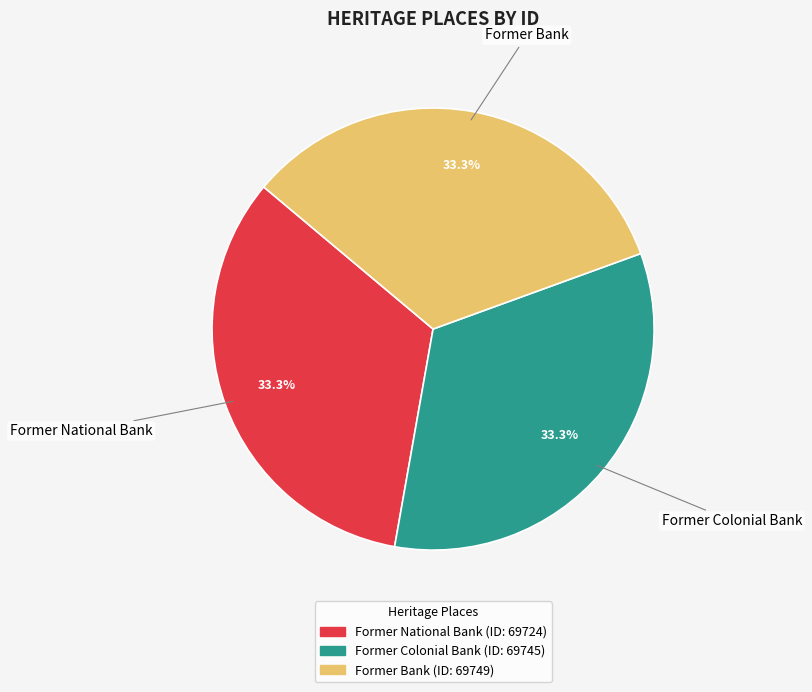

Combined, what portion of the pie is Former National Bank and Former Bank?

66.7%